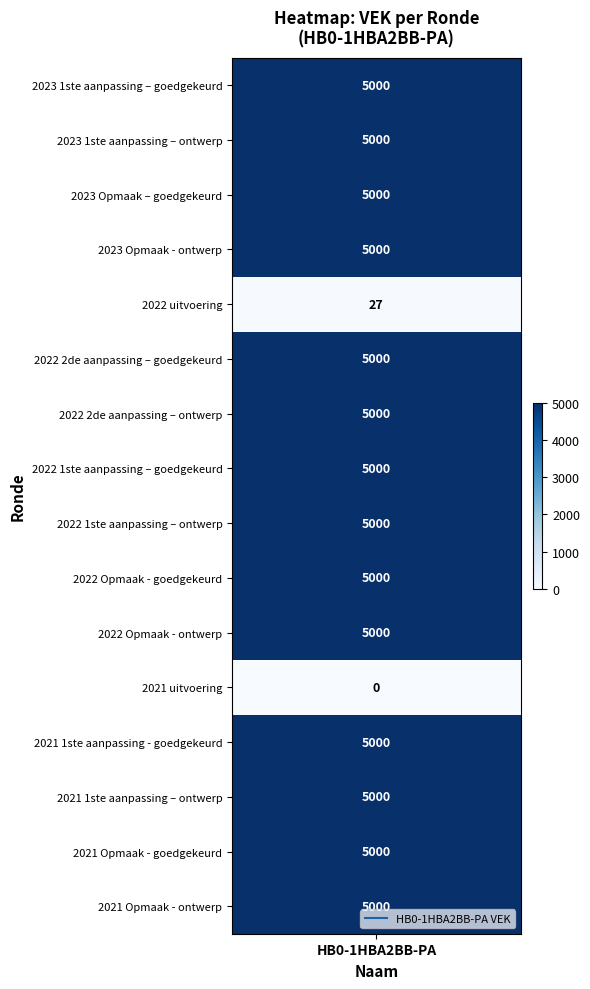

What is the greatest value displayed?

5000